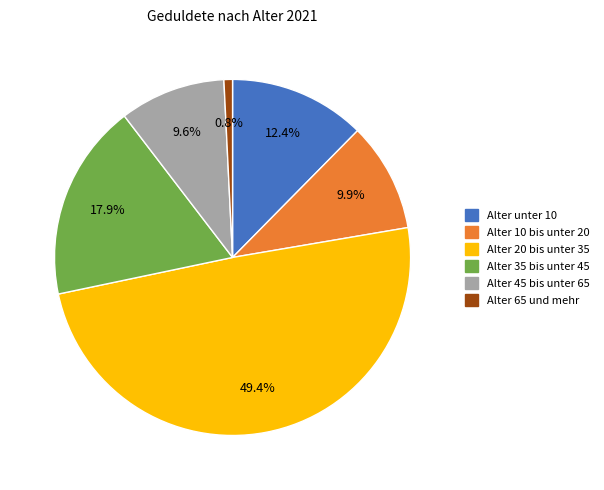

Approximately how many times larger is the value at Alter 20 bis unter 35 compared to Alter 45 bis unter 65?

5.1